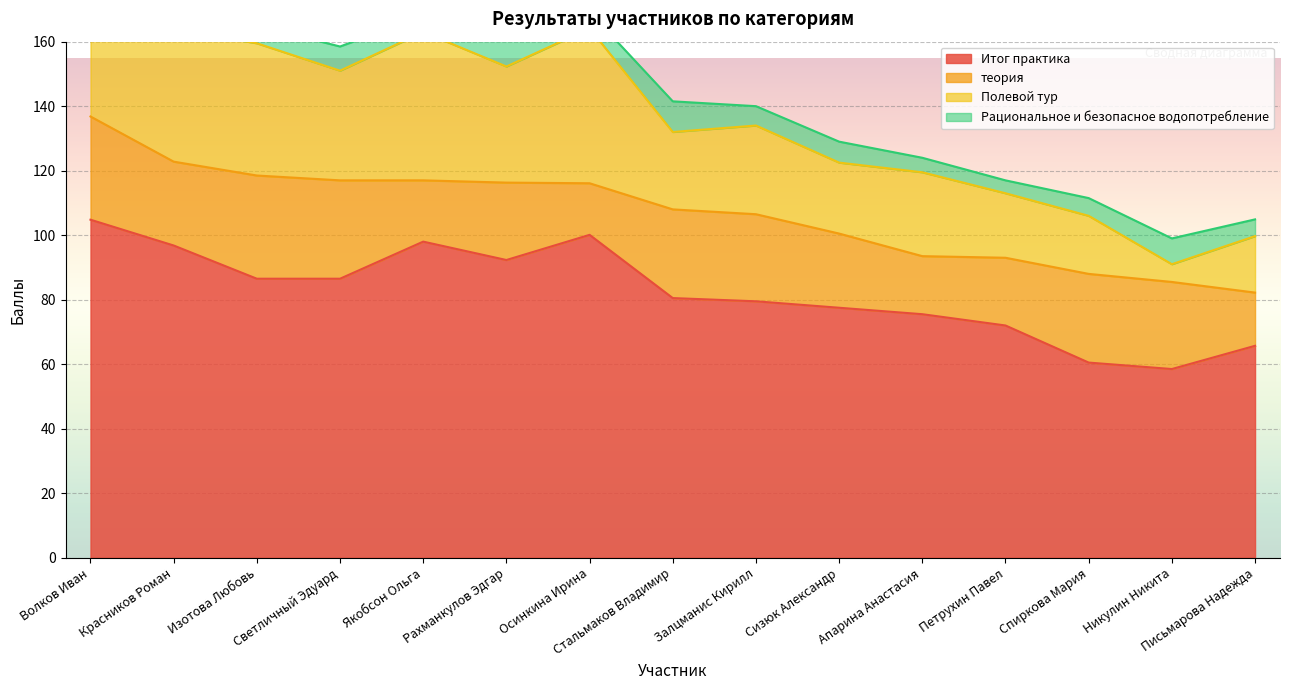

Which label corresponds to the largest value in the chart?

Волков Иван